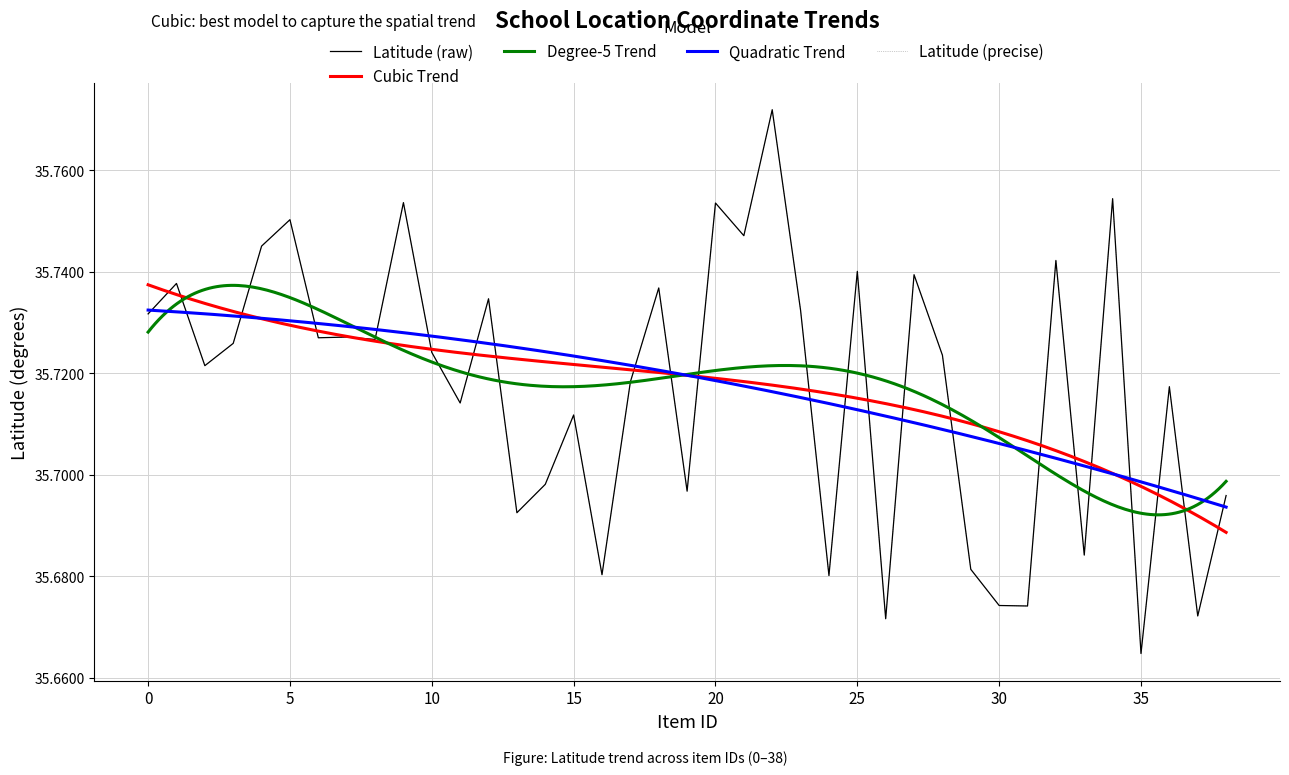

True or false: Col12_Lat and Latitude cross at least once.

False